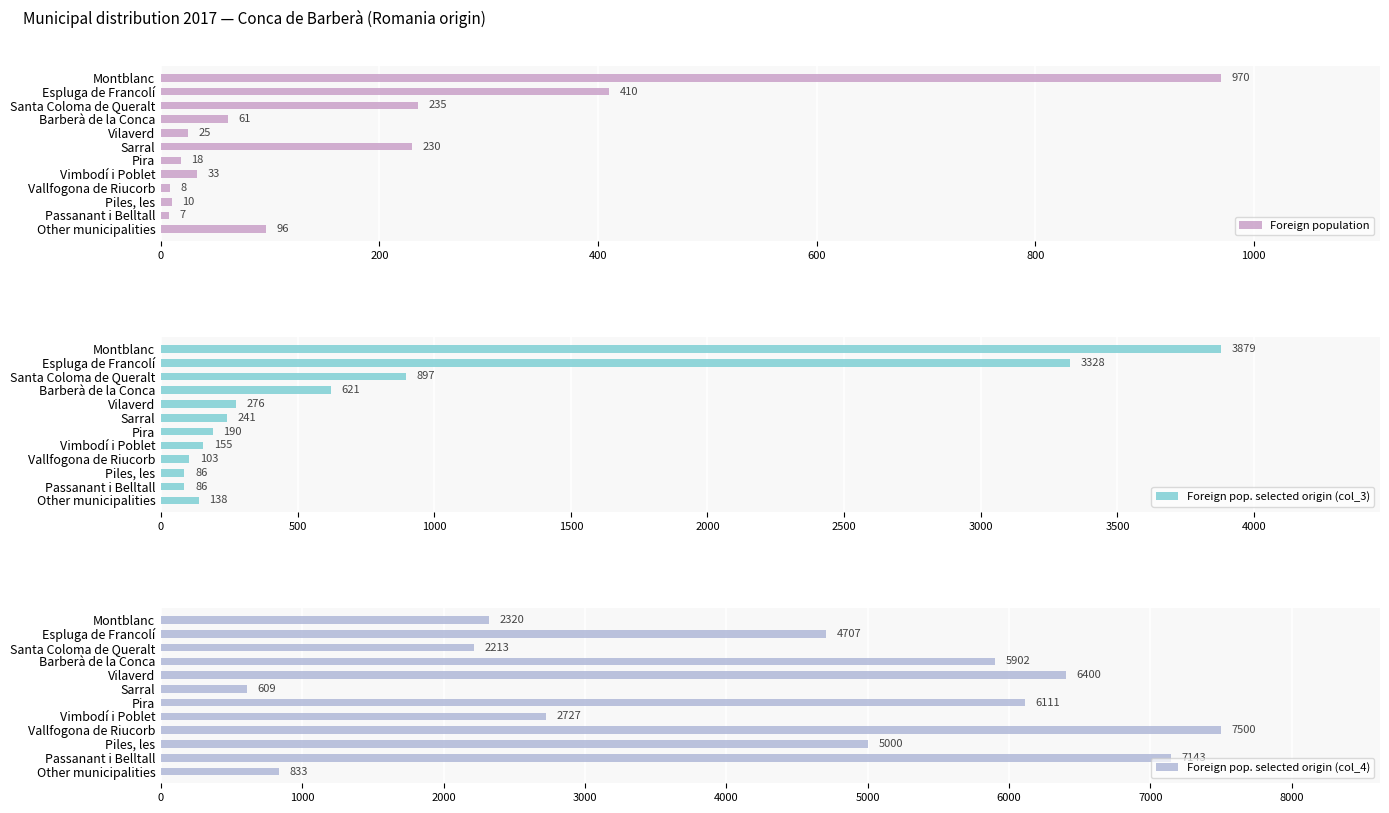

What is the difference between the maximum and minimum values in the Foreign population series?

963